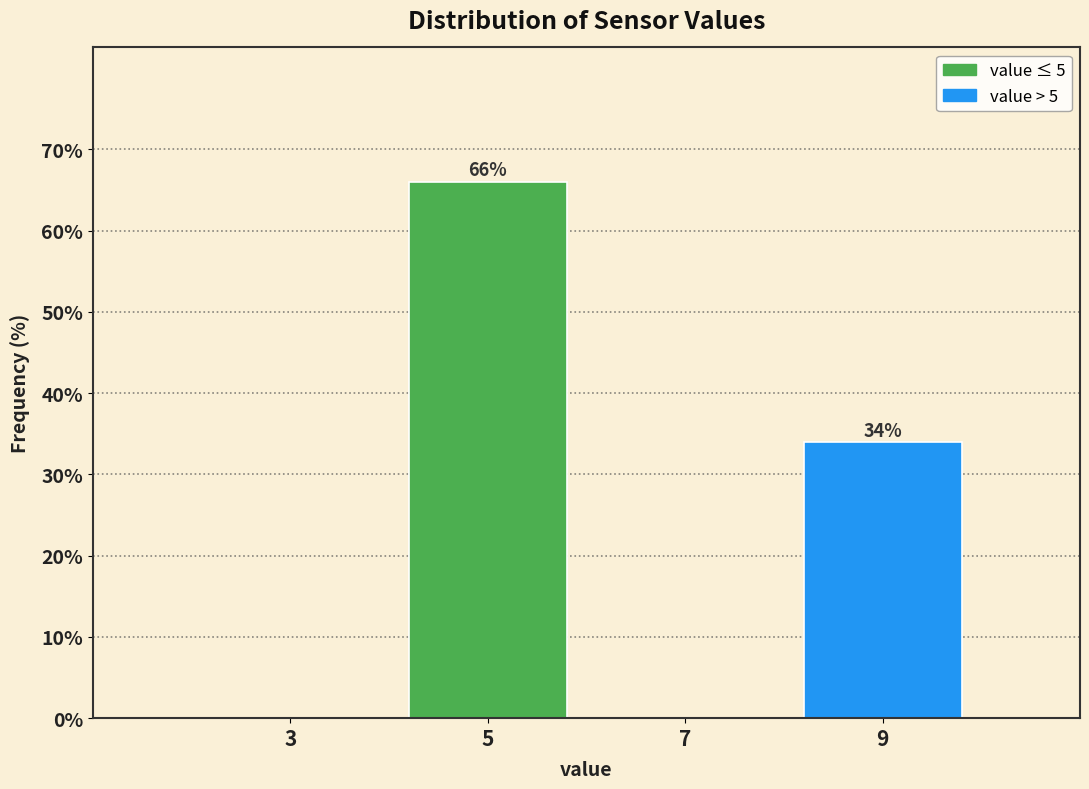

Which range on the x-axis has the tallest bar?

4 to 6